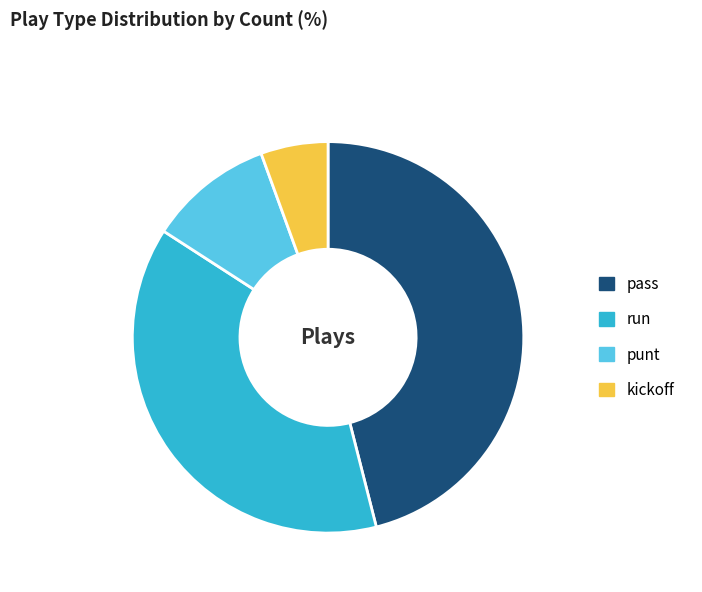

Combined, do pass and punt account for over 50%?

Yes